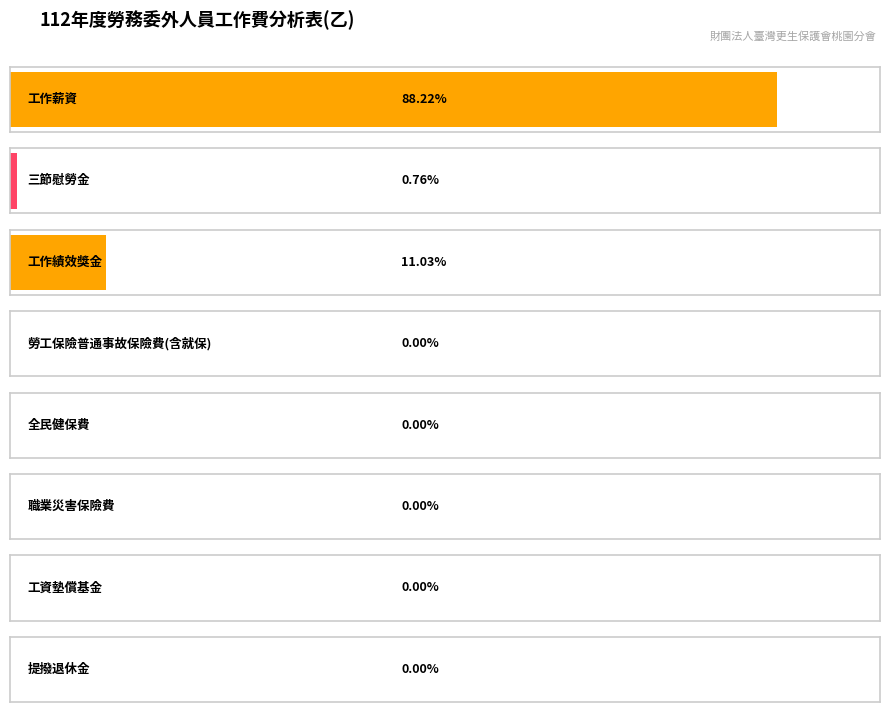

What is the label of the 8th bar from the right?

工作薪資